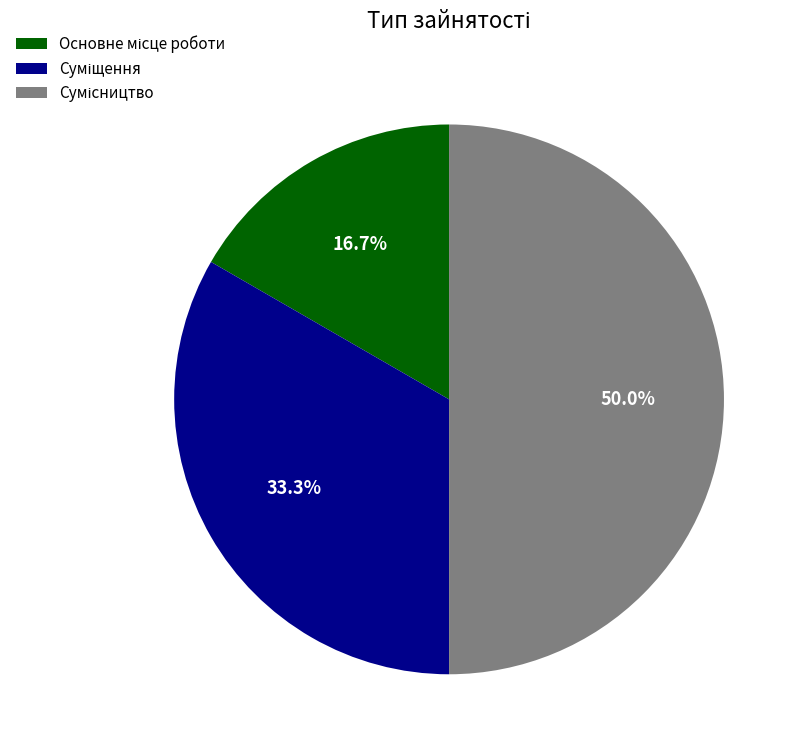

The Основне місце роботи slice represents 6% of the pie. True or false?

False